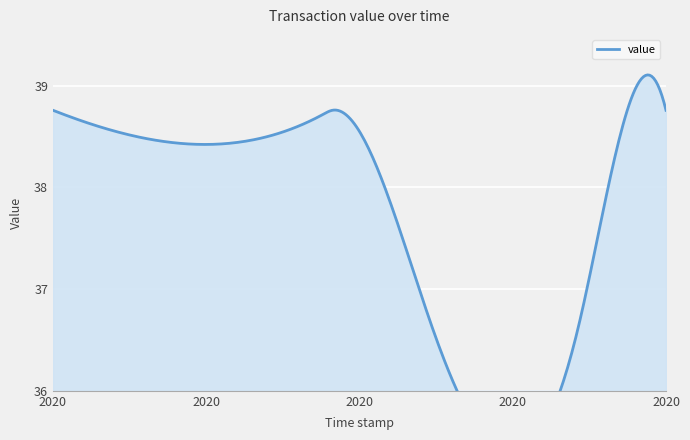

How many points are higher than both their immediate neighbors (excluding endpoints)?

1